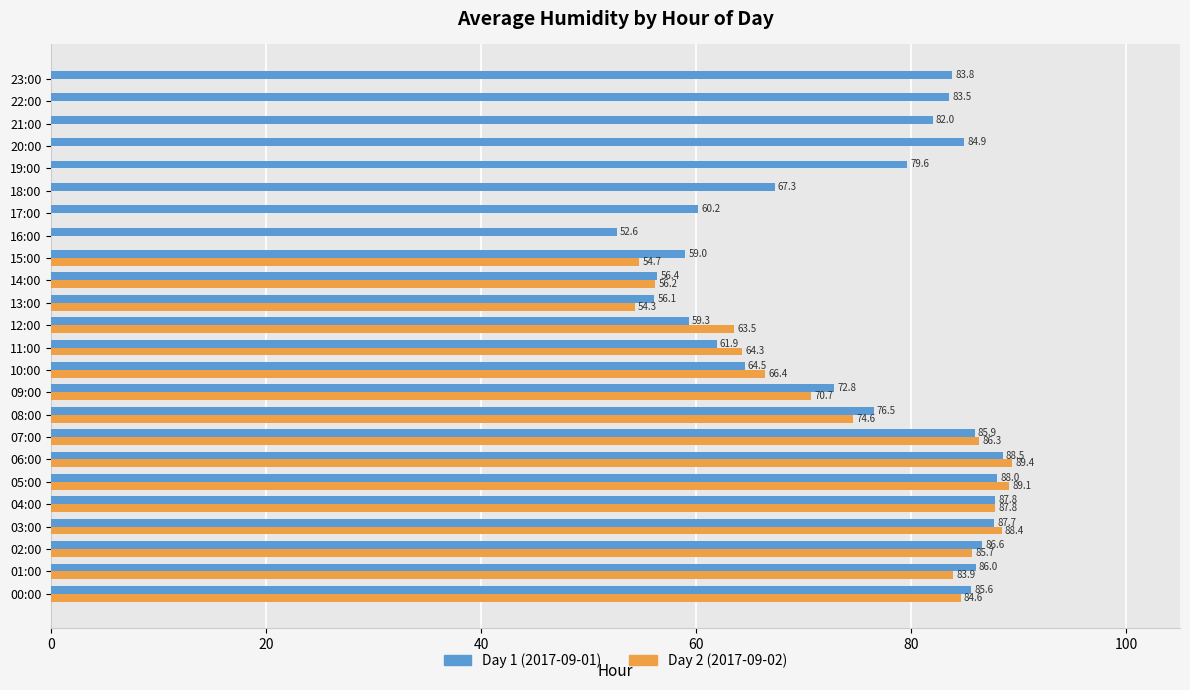

At which category is the sum across all series the highest?

06:00